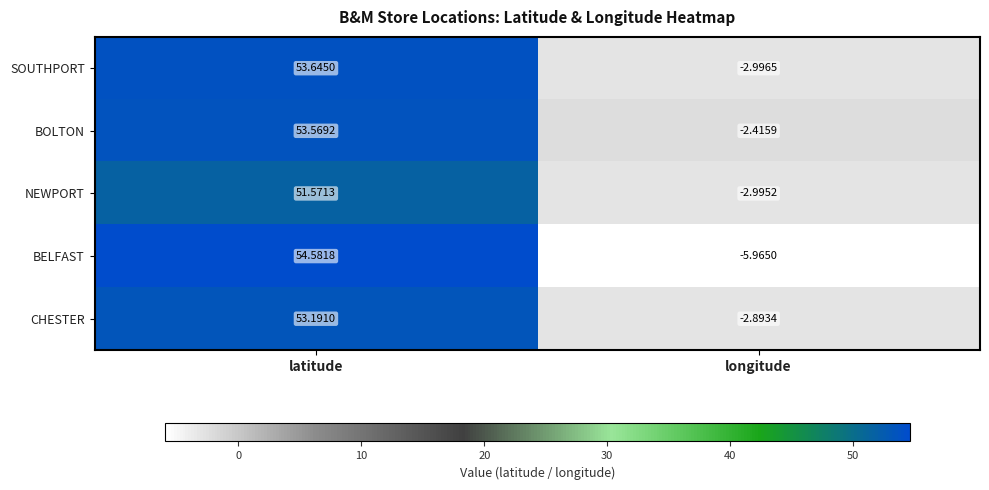

At how many categories does at least one series exceed 45?

1